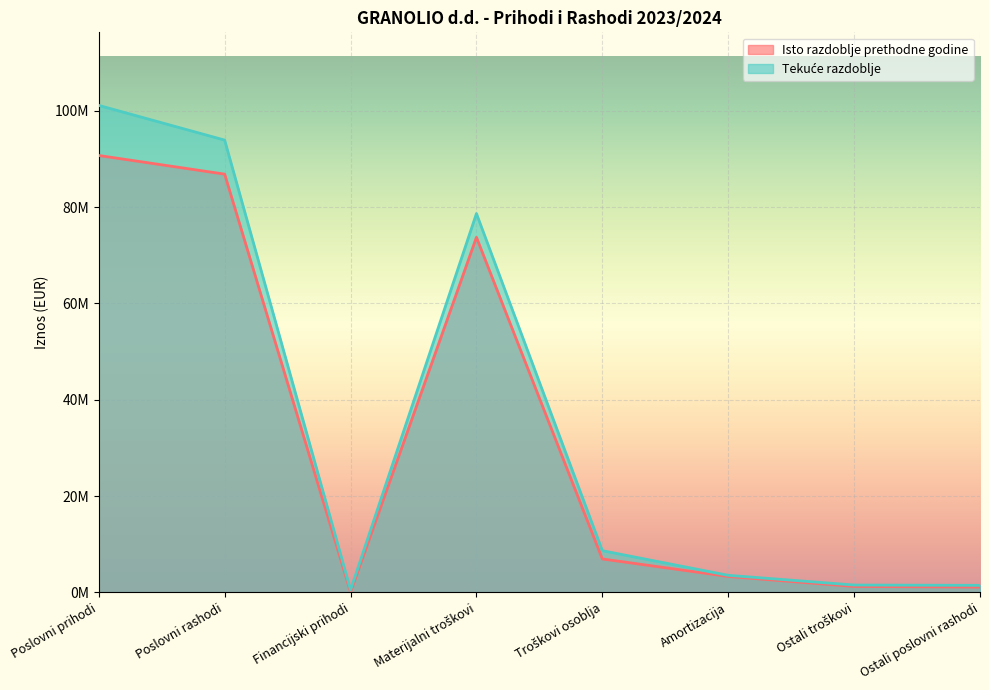

What is the difference between the second highest and second lowest values in the Isto razdoblje prethodne godine series?

85721622